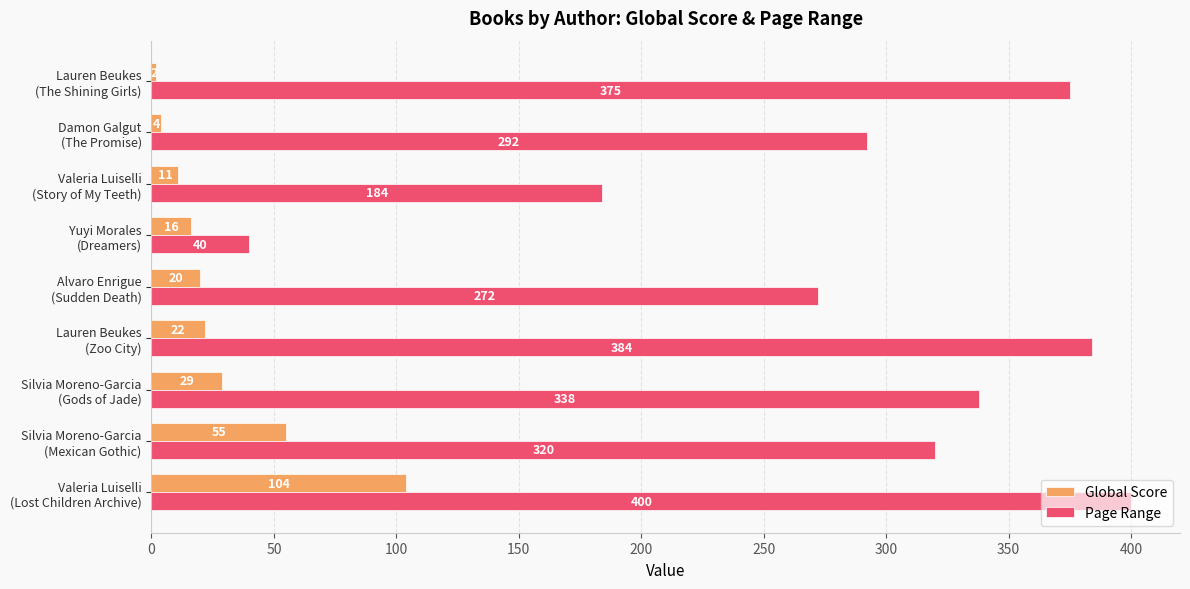

Which series has the widest spread of values?

Page Range